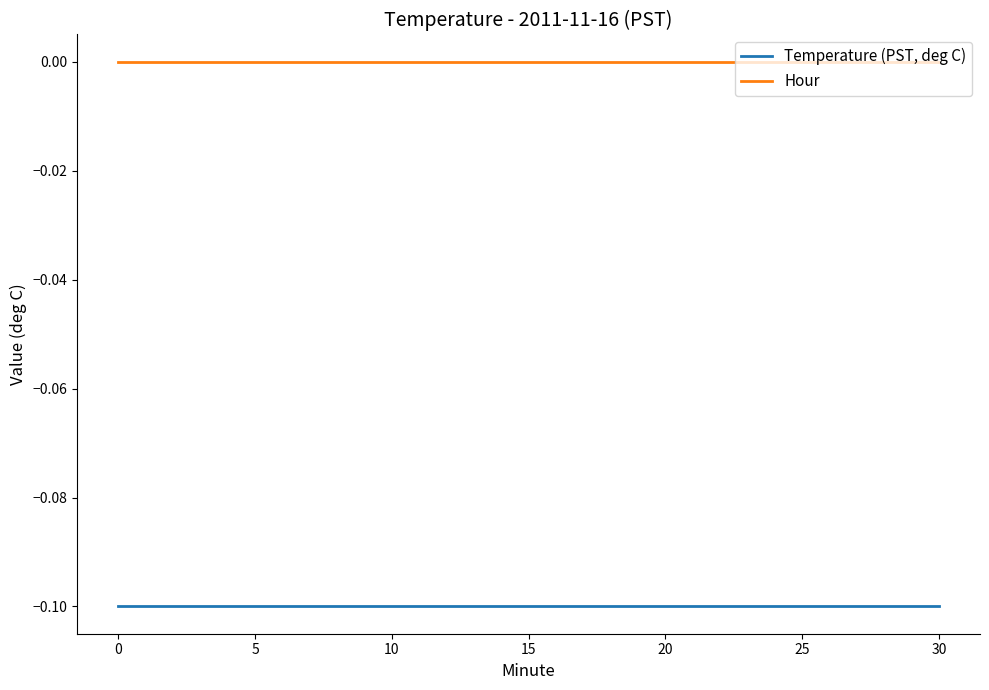

True or false: Hour and Temperature (PST, deg C) cross at least once.

False